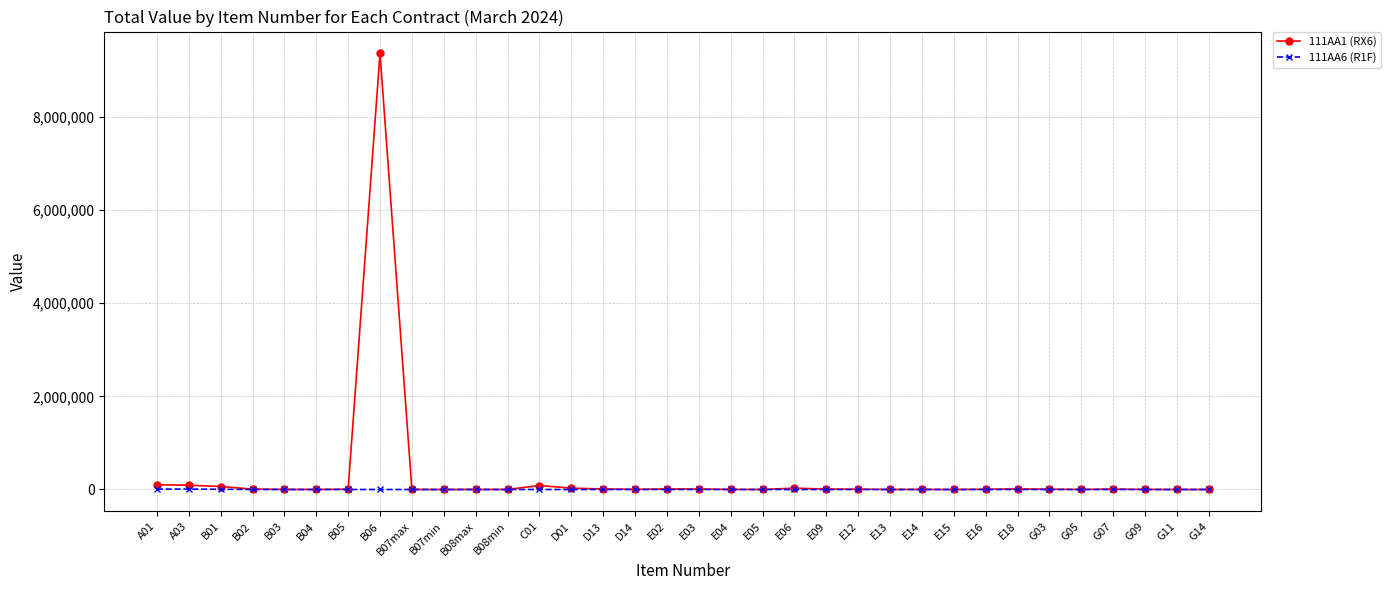

How many lines are shown in the chart?

2